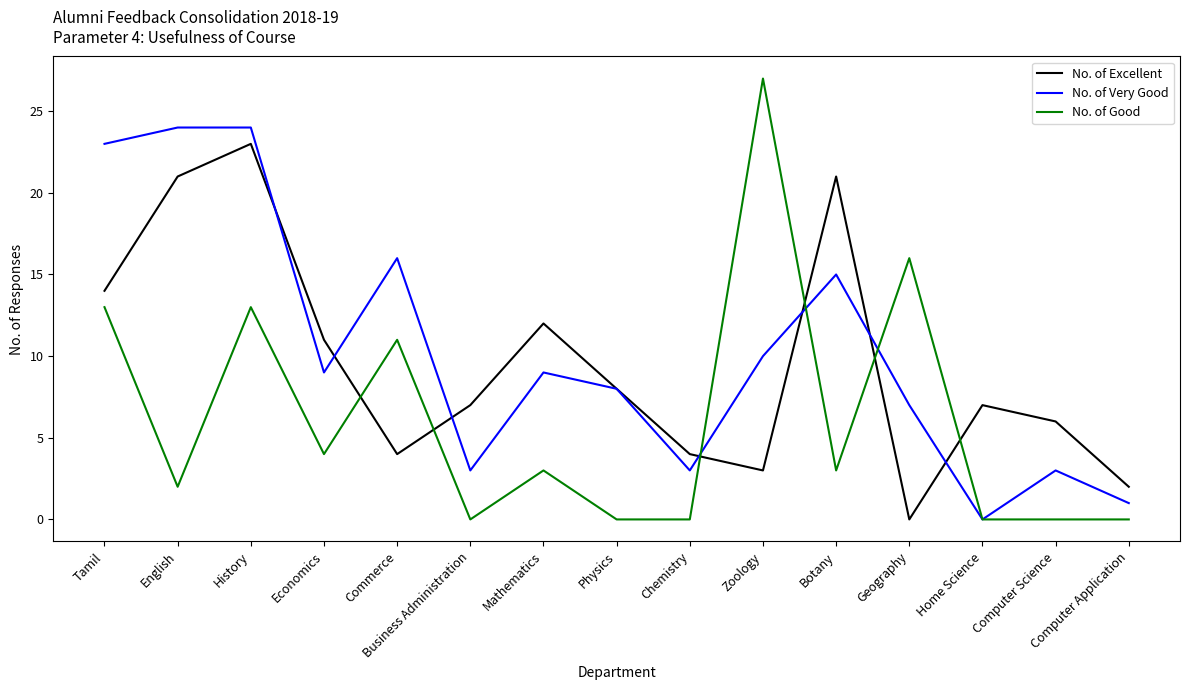

What is the difference between the highest and lowest values at Computer Science?

6